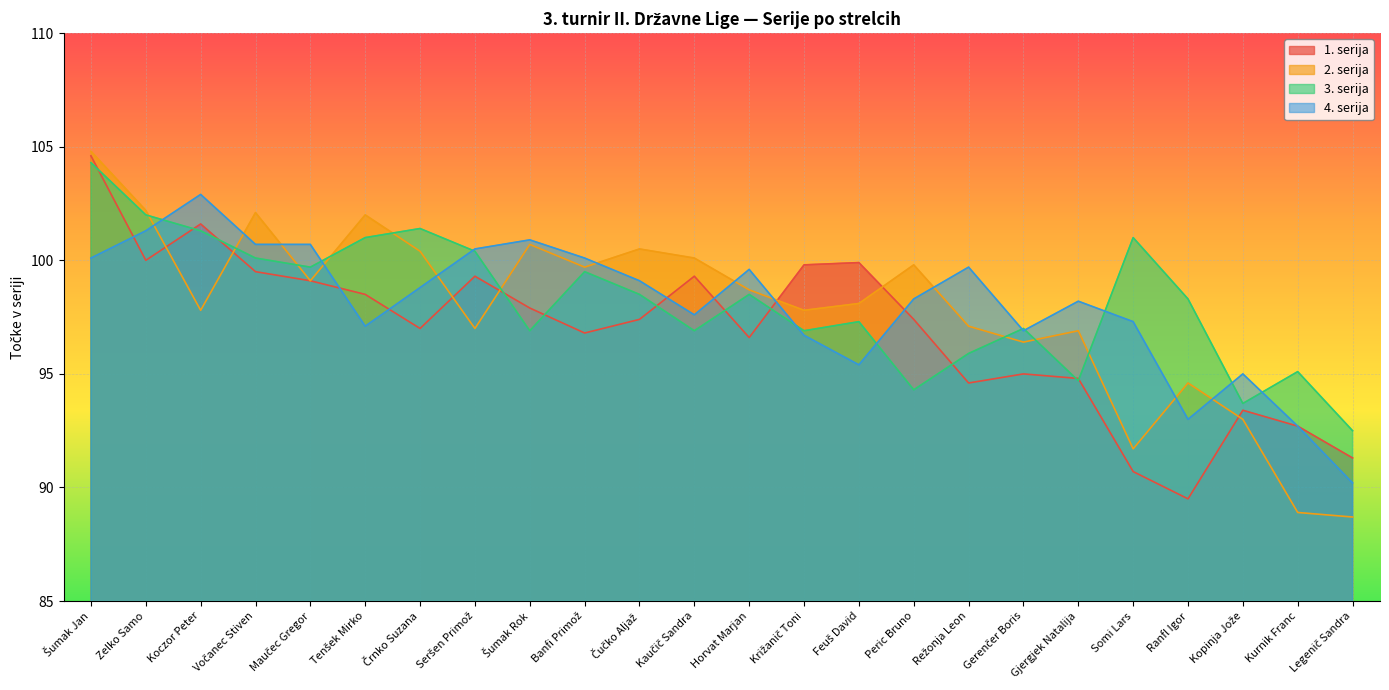

How many lines are shown in the chart?

4